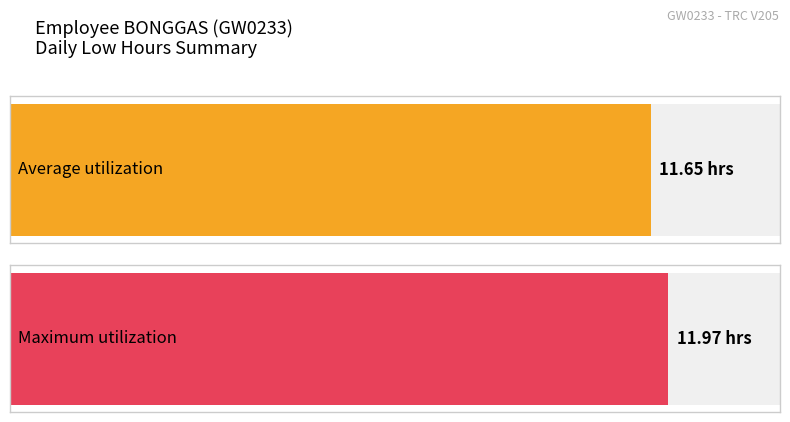

What position from the left is 5?

7